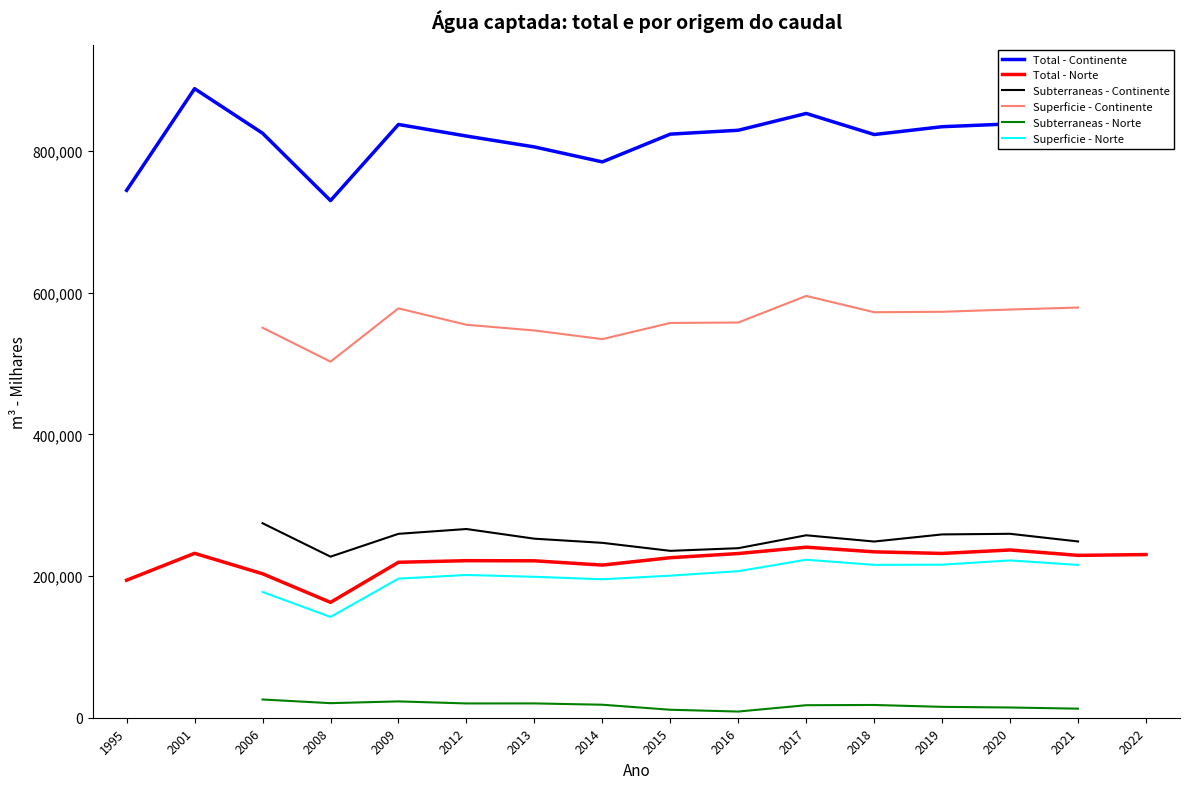

What are all the series names shown in the legend?

Total - Continente, Total - Norte, Subterraneas - Continente, Superficie - Continente, Subterraneas - Norte, Superficie - Norte